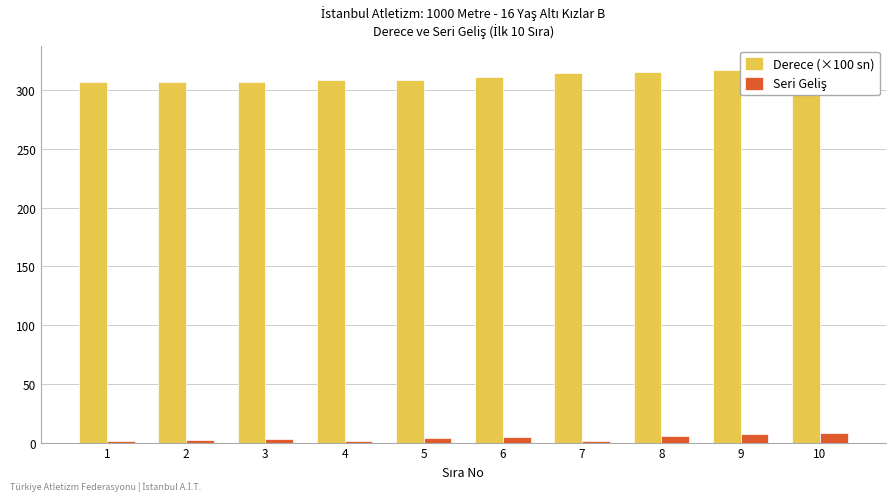

What is the difference between the maximum and minimum values in the Seri Geliş series?

7.0